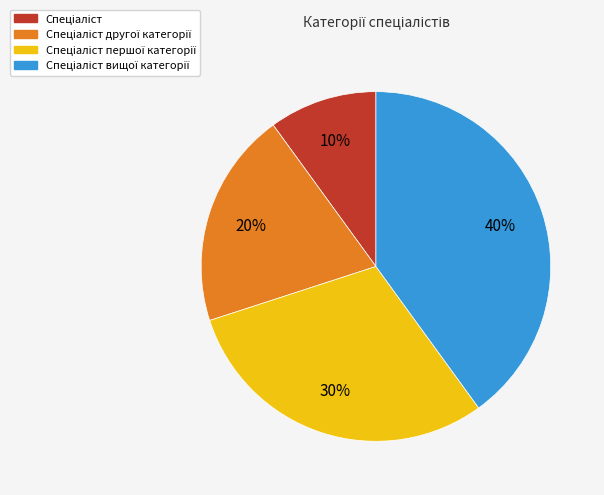

How many slices are in this pie chart?

4